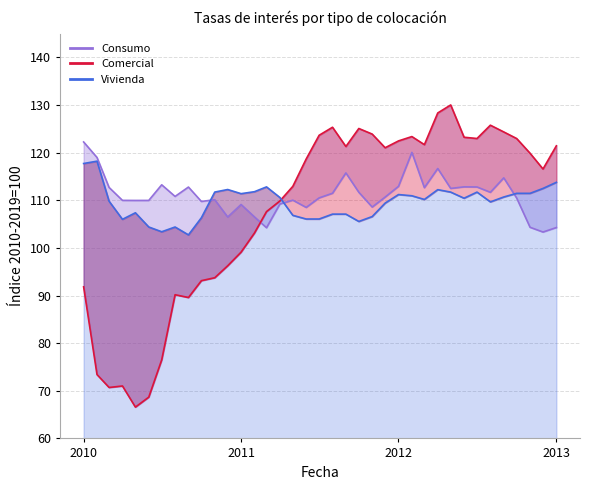

The Vivienda series shows 111.7 at 2010-11. True or false?

True